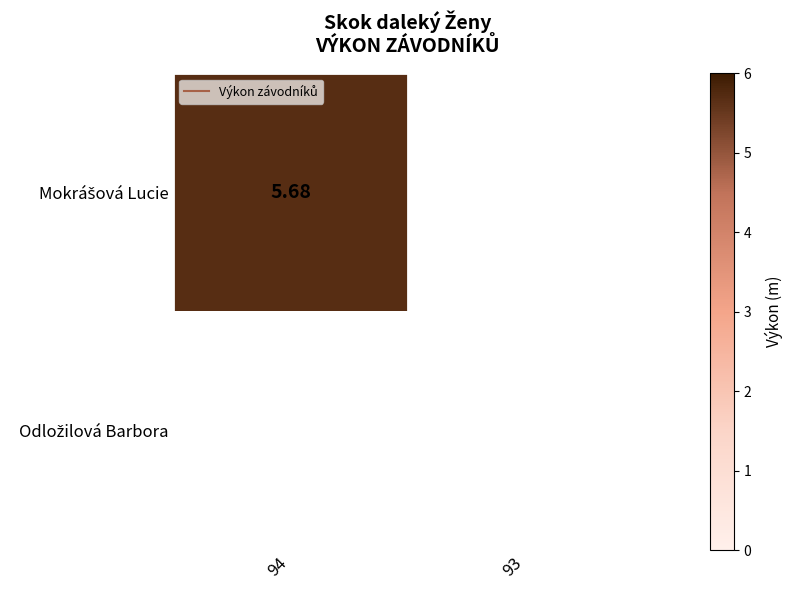

Rank the series by their average value, from lowest to highest.

Odložilová Barbora, Mokrášová Lucie